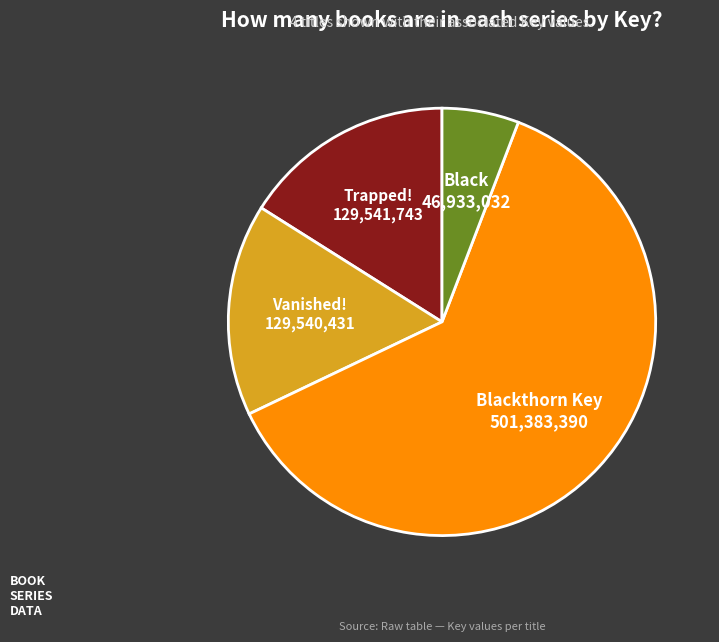

Is there any slice that represents more than half of the pie?

Yes